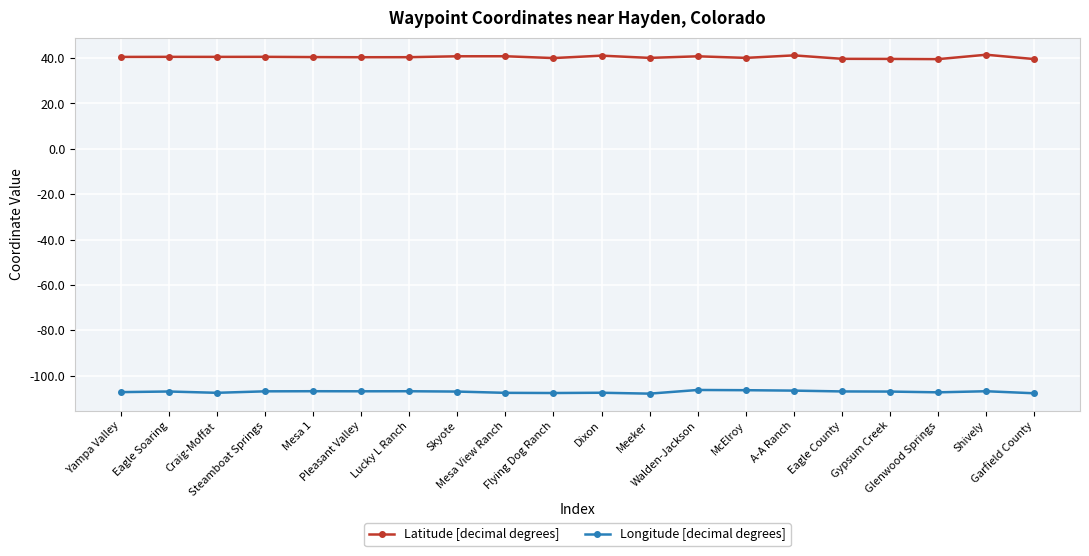

In Latitude [decimal degrees], how many points are lower than both neighbors (excluding endpoints)?

6